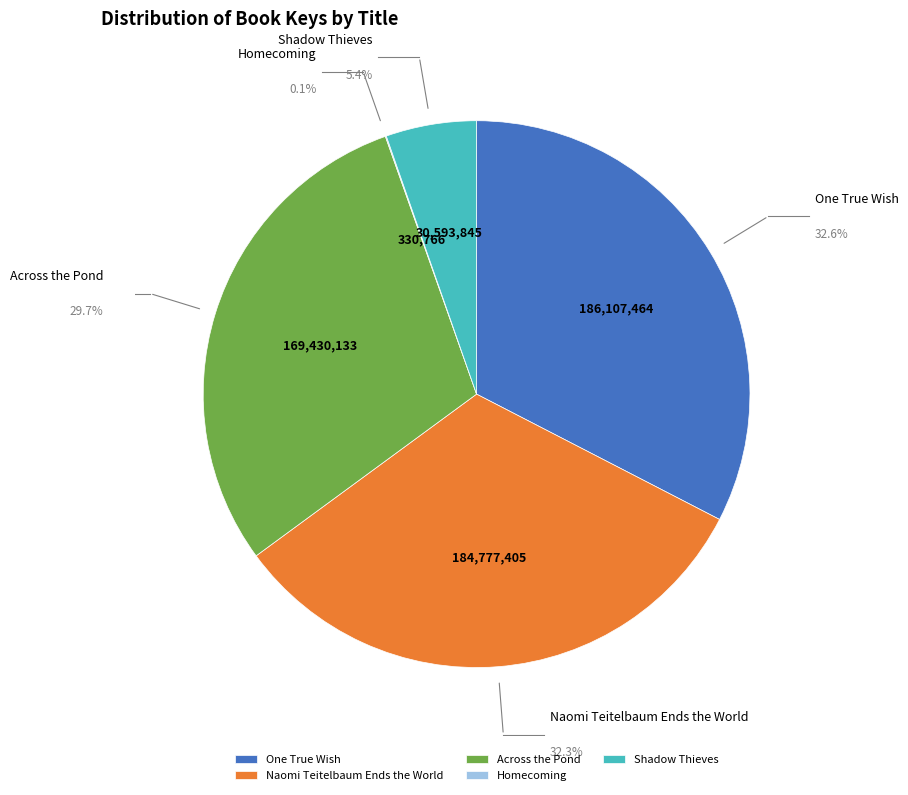

Is it true that Homecoming is 0% of the pie?

True